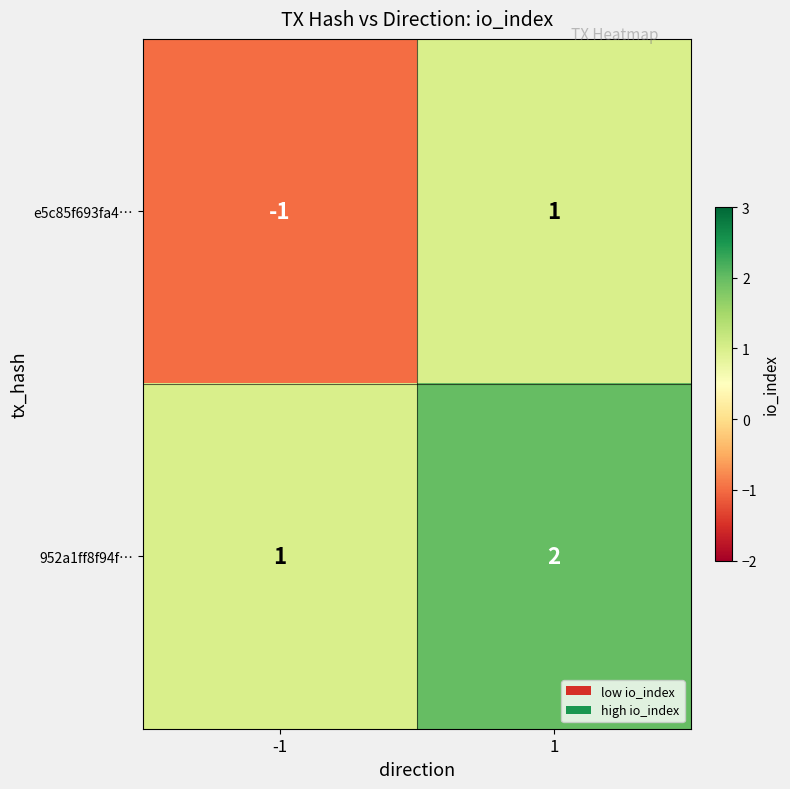

Is it true that e5c85f693fa4… equals 2 at 1?

False